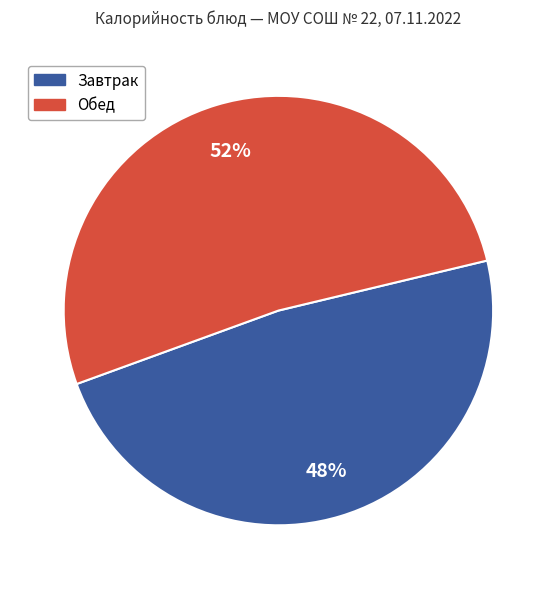

To the nearest percent, what is the average slice percentage?

50%